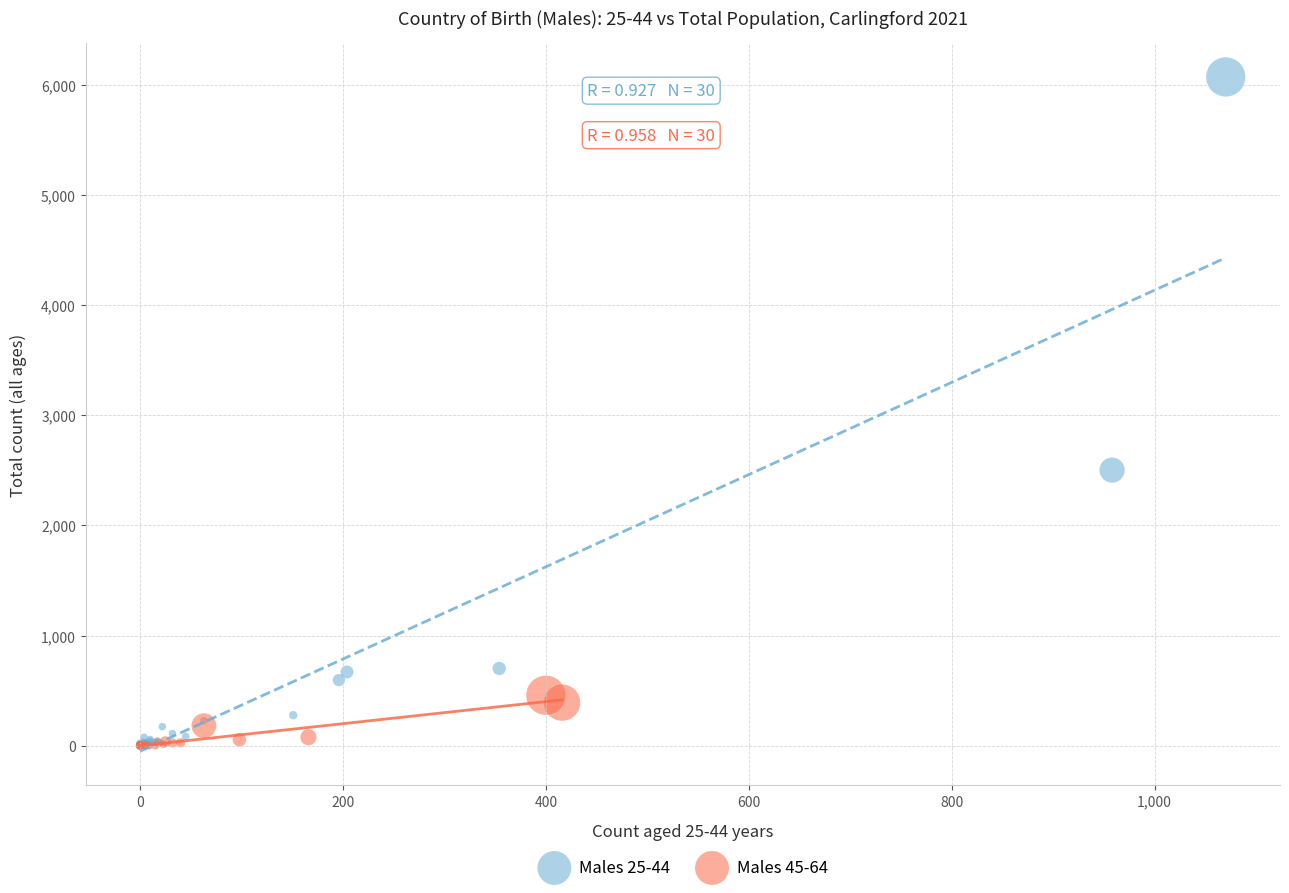

Which series has the largest Y range (max minus min)?

Males 25-44